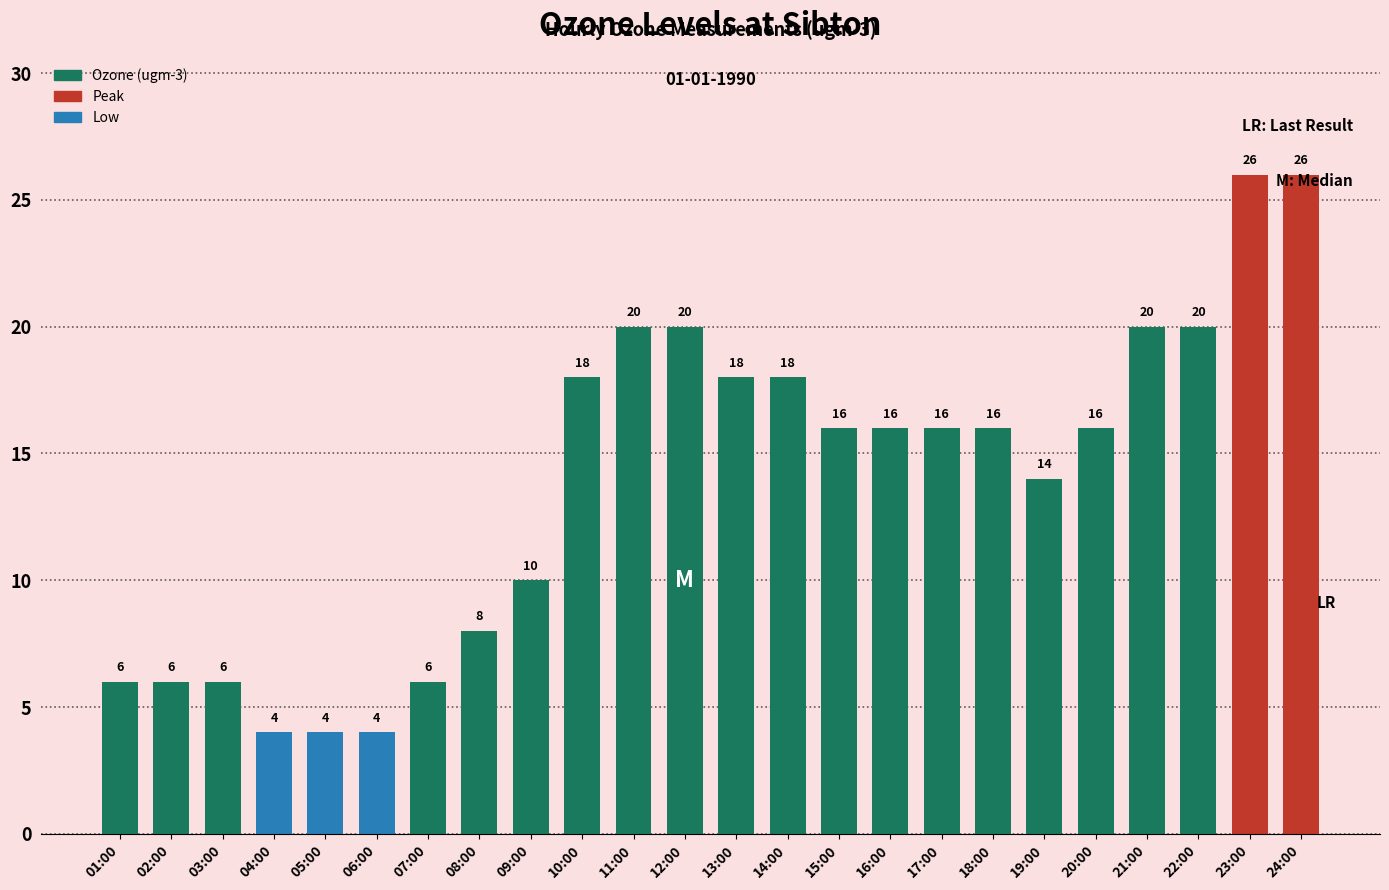

The value at 19:00 is 20. True or false?

False